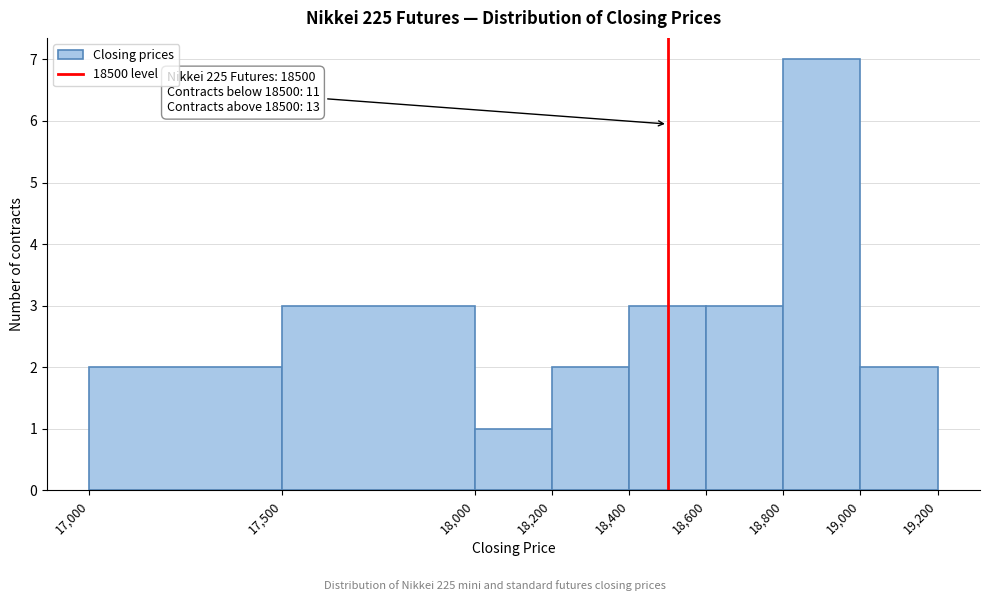

Which range on the x-axis has the tallest bar?

18,800 to 19,000